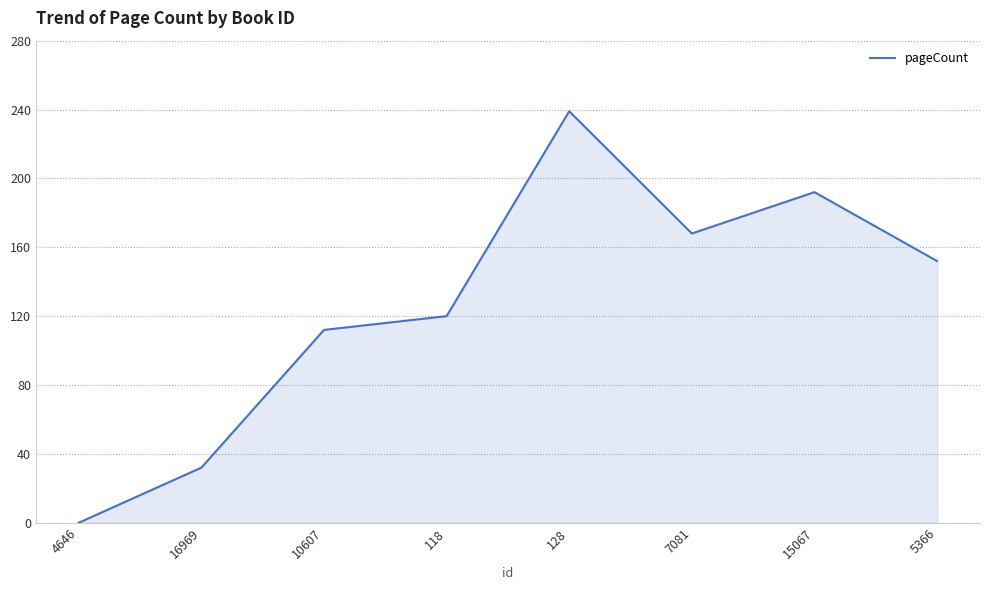

How many lines are shown in the chart?

1